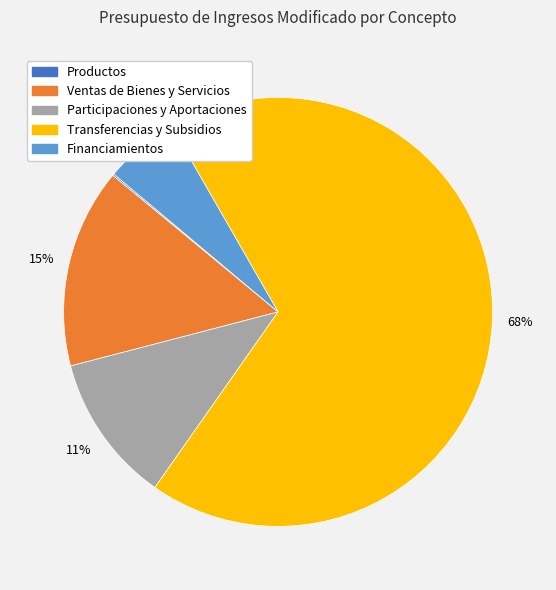

Is there a majority slice in this chart?

Yes